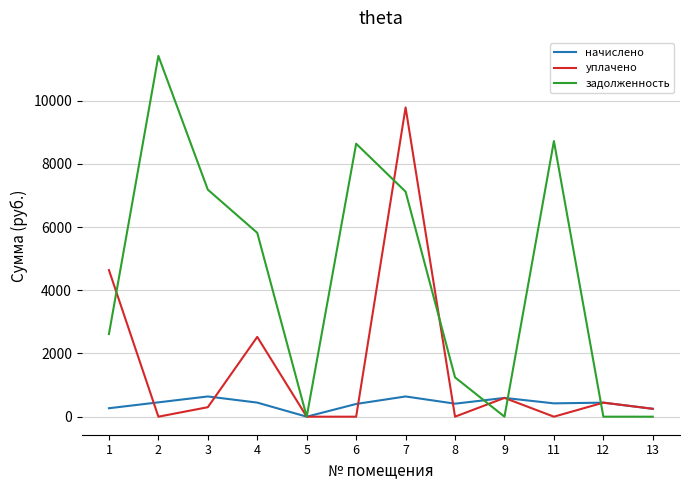

What is the average value of the начислено series?

414.1